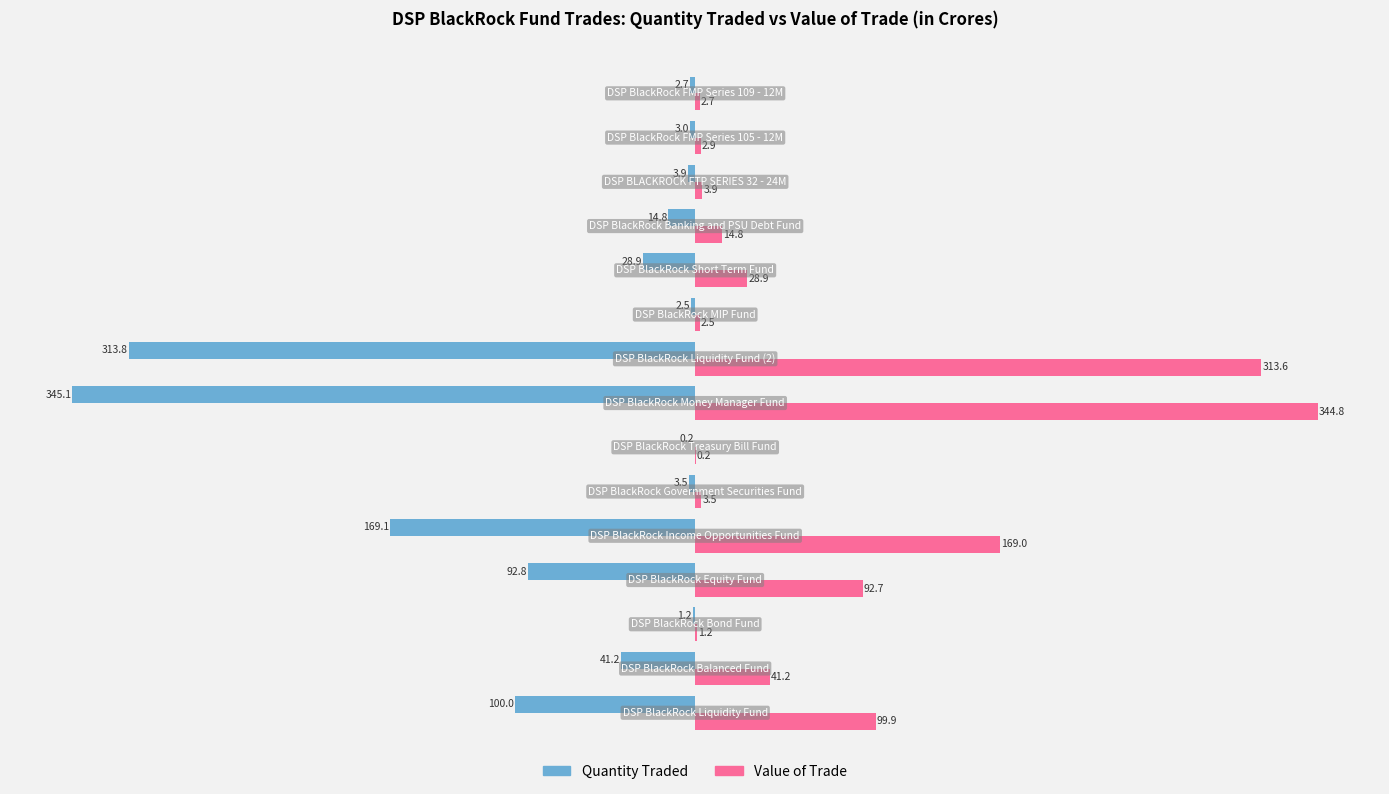

What is the greatest value displayed?

344.8